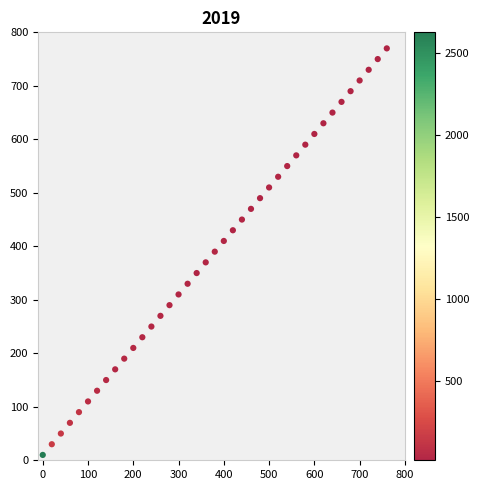

What is the range of Y values (max minus min)?

760